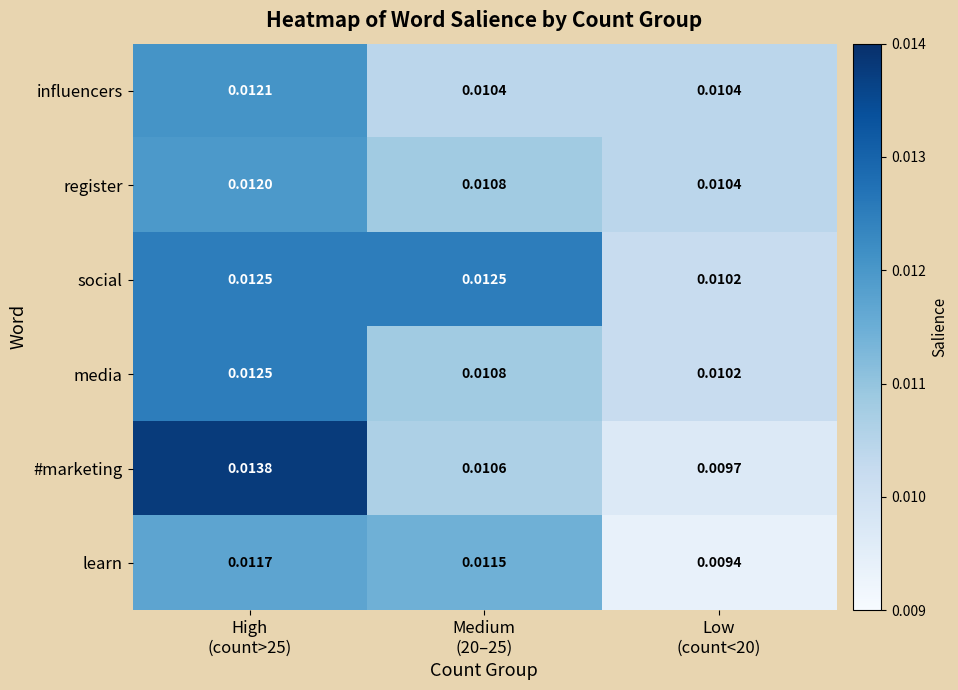

Which series has the largest total across all categories?

social